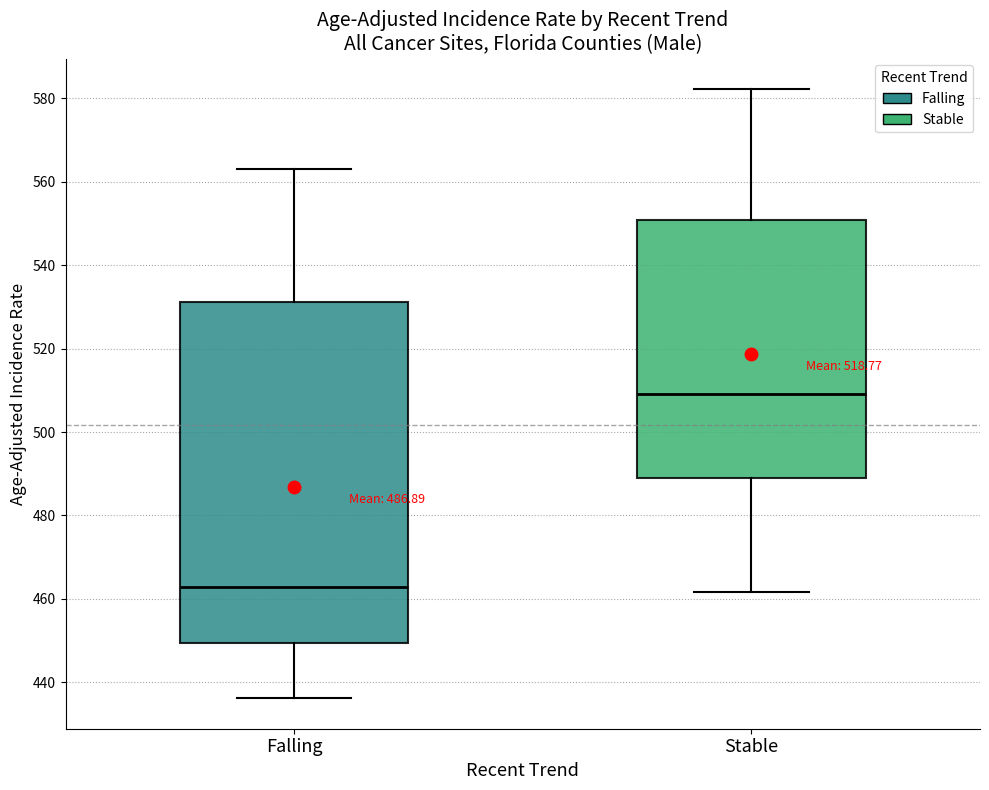

Which box's median line is the lowest?

Falling